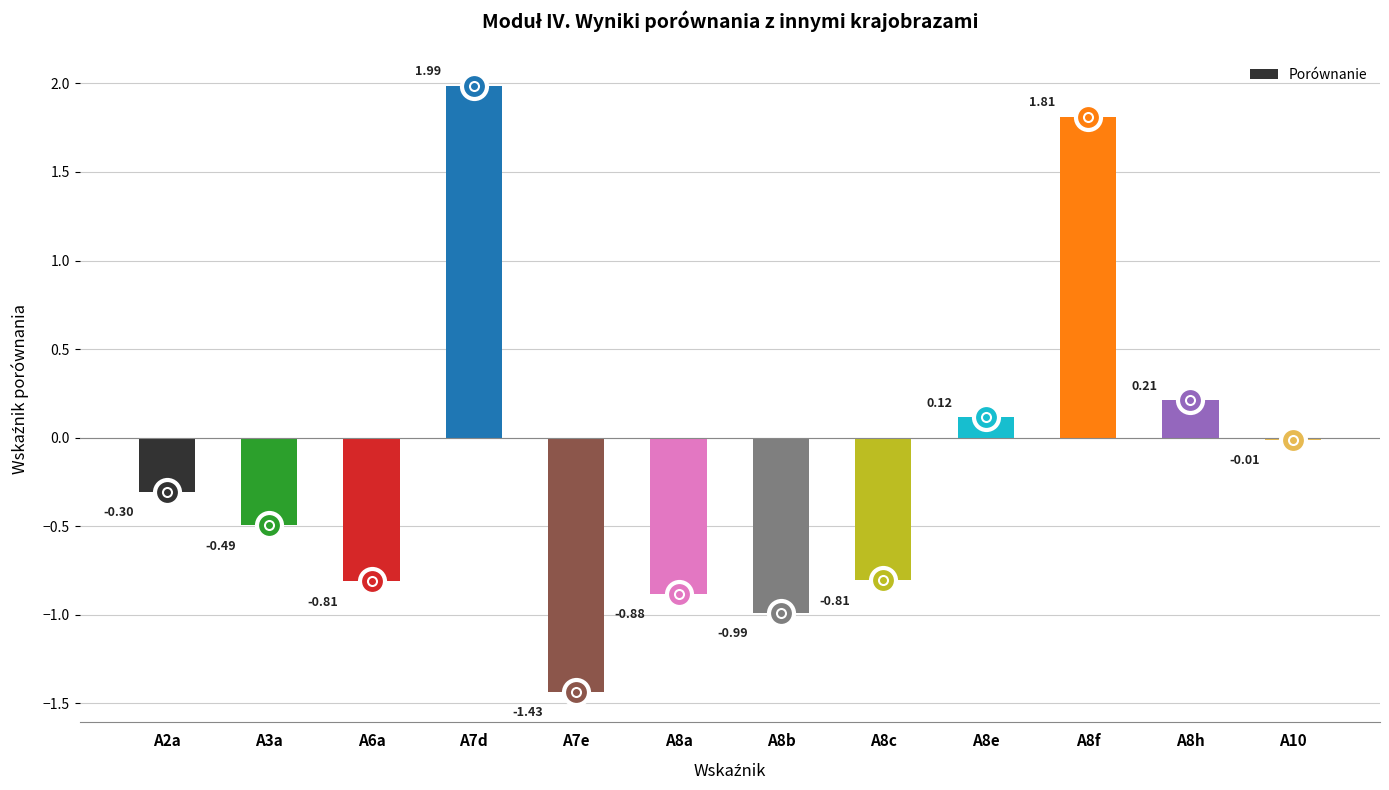

What is the change in value from A7e to A8f?

+3.2